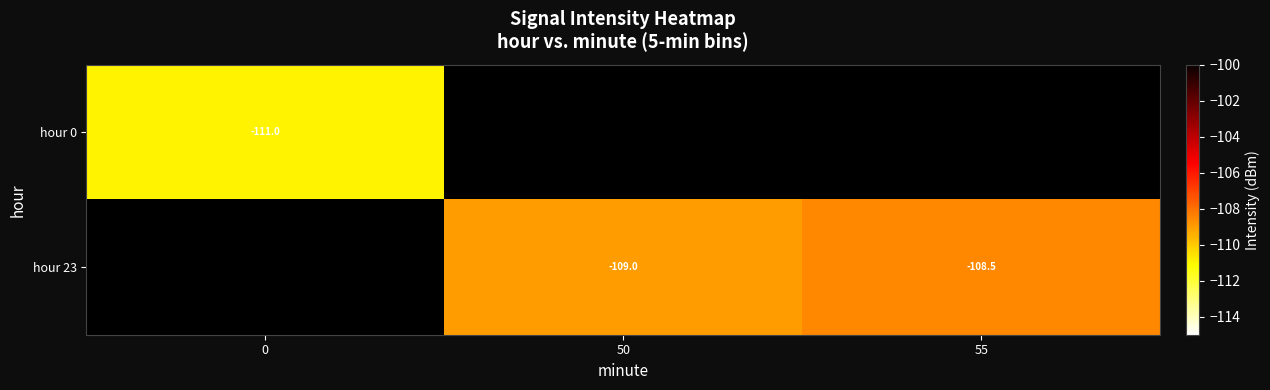

What value does the row_0 series have at 0?

-111.0